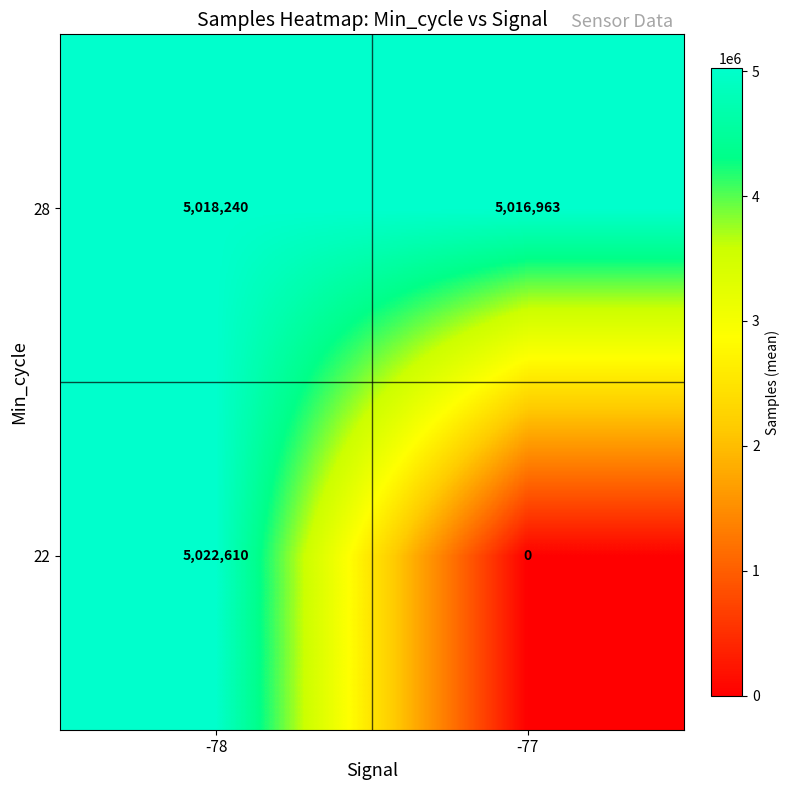

At which label does 22 reach its minimum?

-77